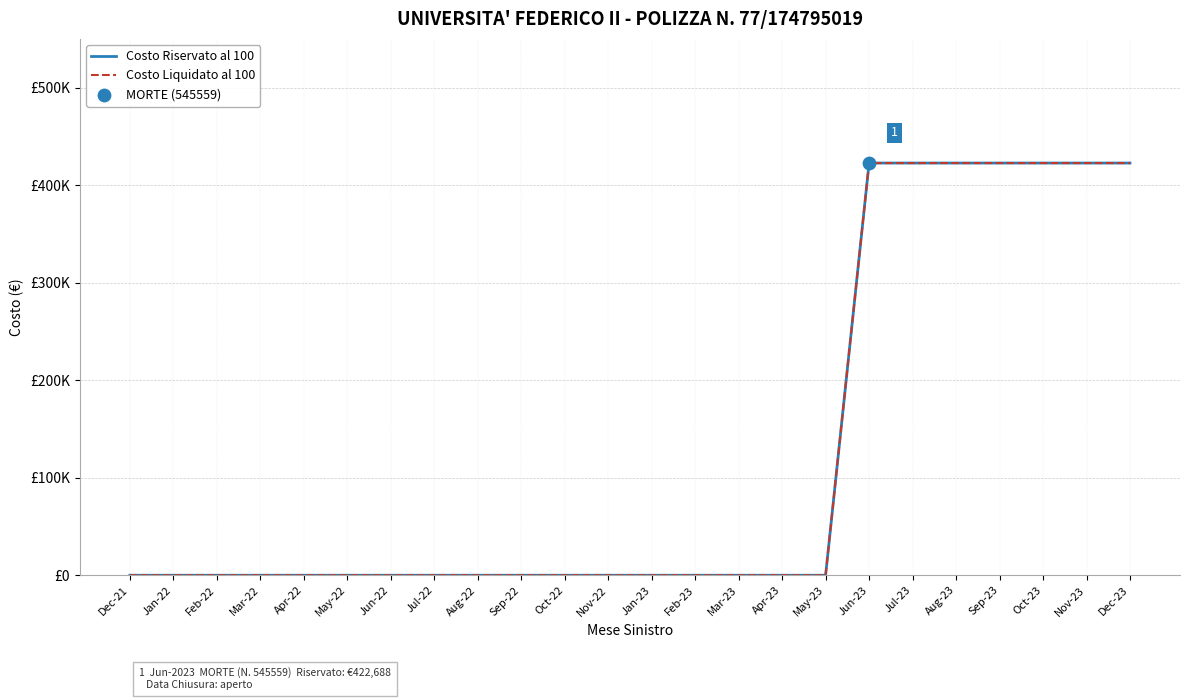

At which category is the sum across all series the highest?

Jun-23